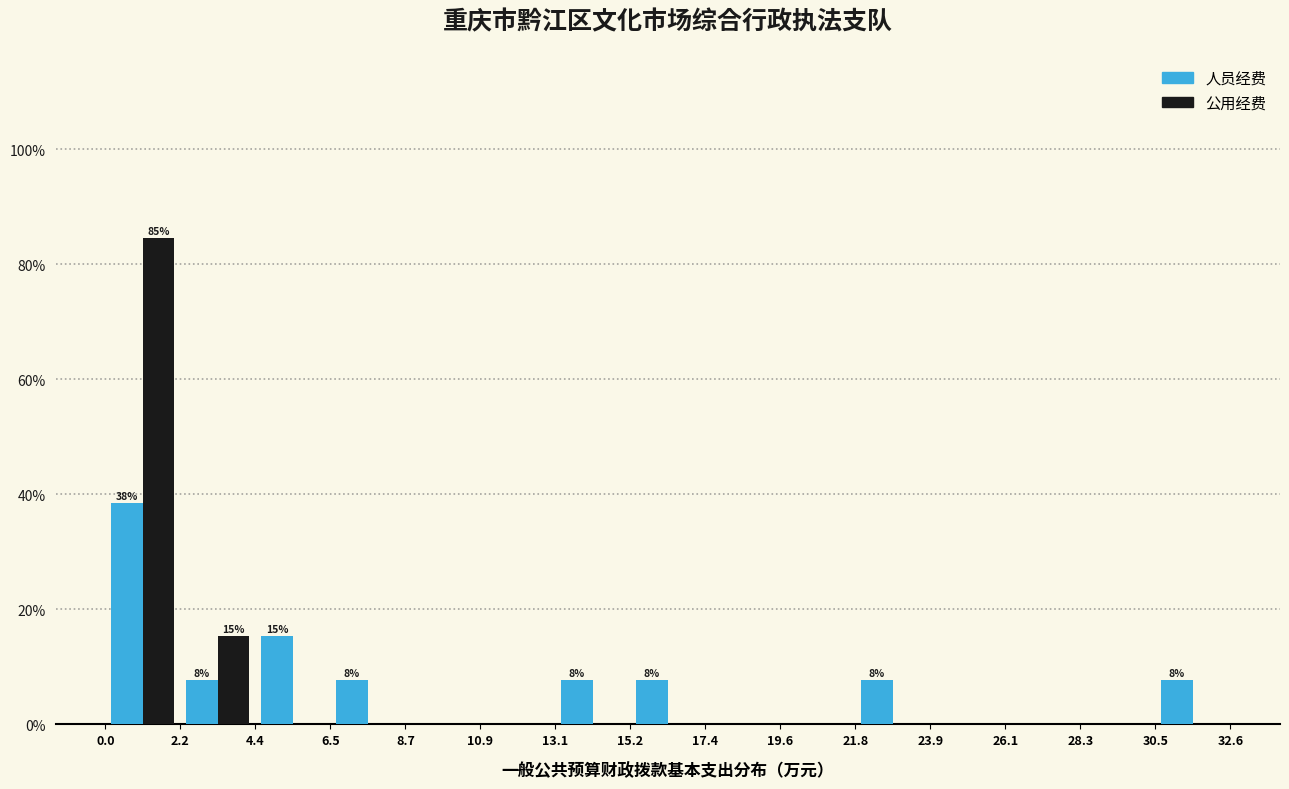

In the 人员经费 series, which range on the x-axis has the tallest bar?

0.0 to 2.2